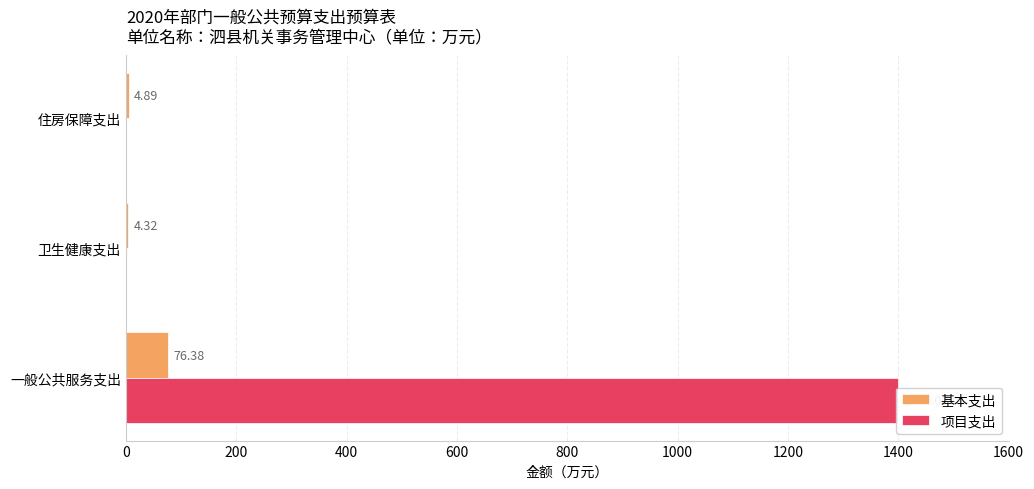

What is the difference between the second highest and minimum values in the 基本支出 series?

0.6